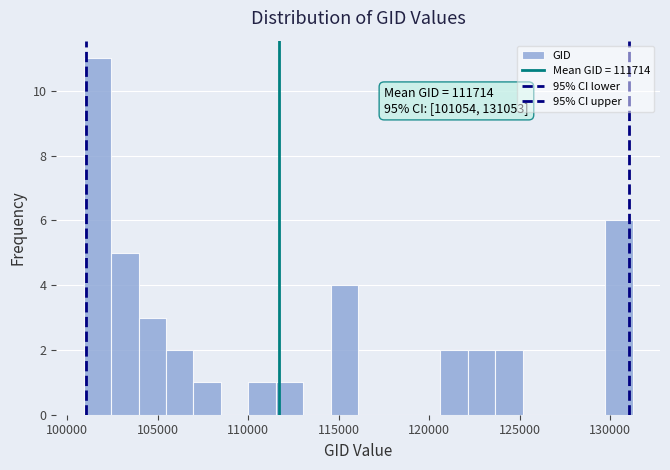

Around what value on the x-axis is the tallest bar? Give the approximate position of its centre, as read against the axis.

101500